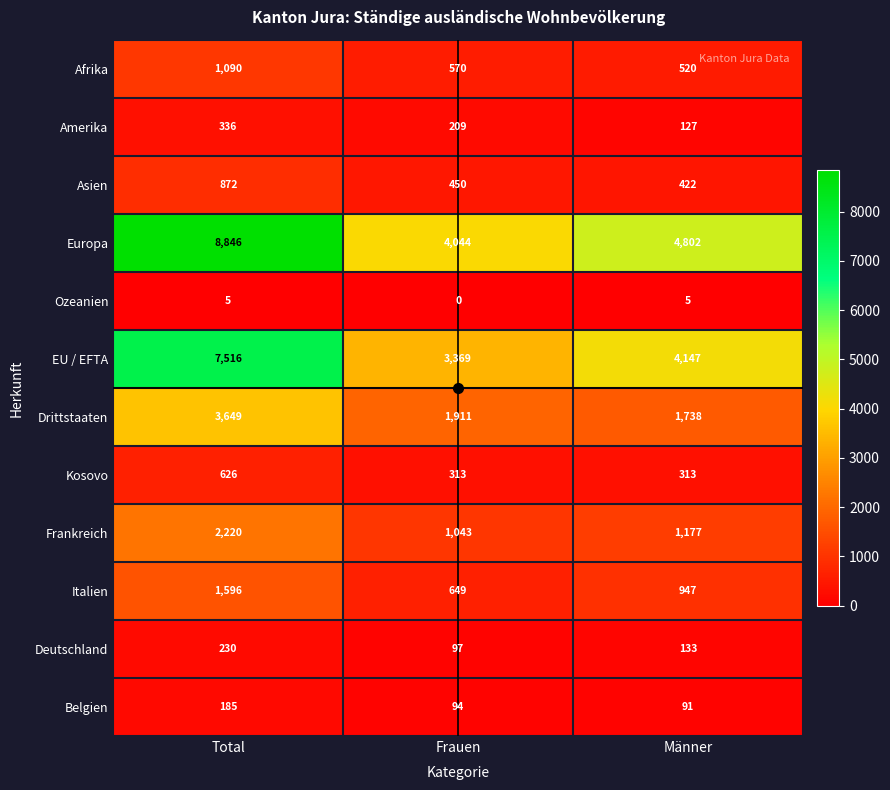

Count the number of data series in this chart.

12